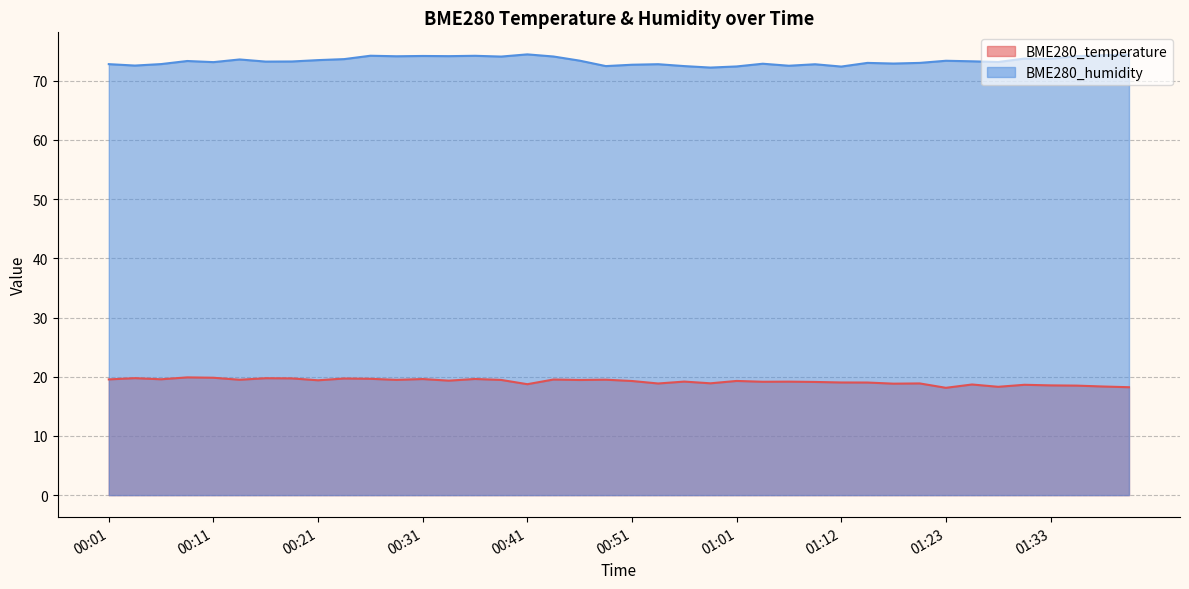

How many lines are shown in the chart?

2